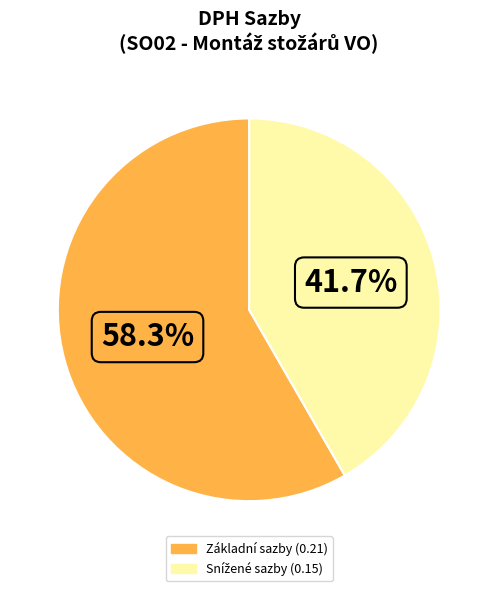

Is there a majority slice in this chart?

Yes